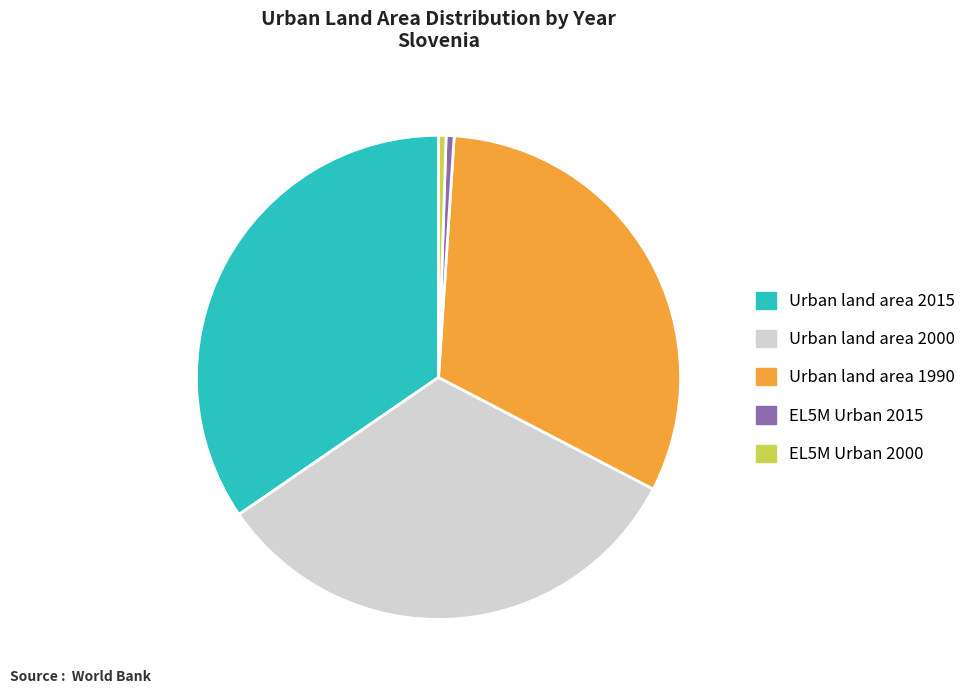

Is there a majority slice in this chart?

No